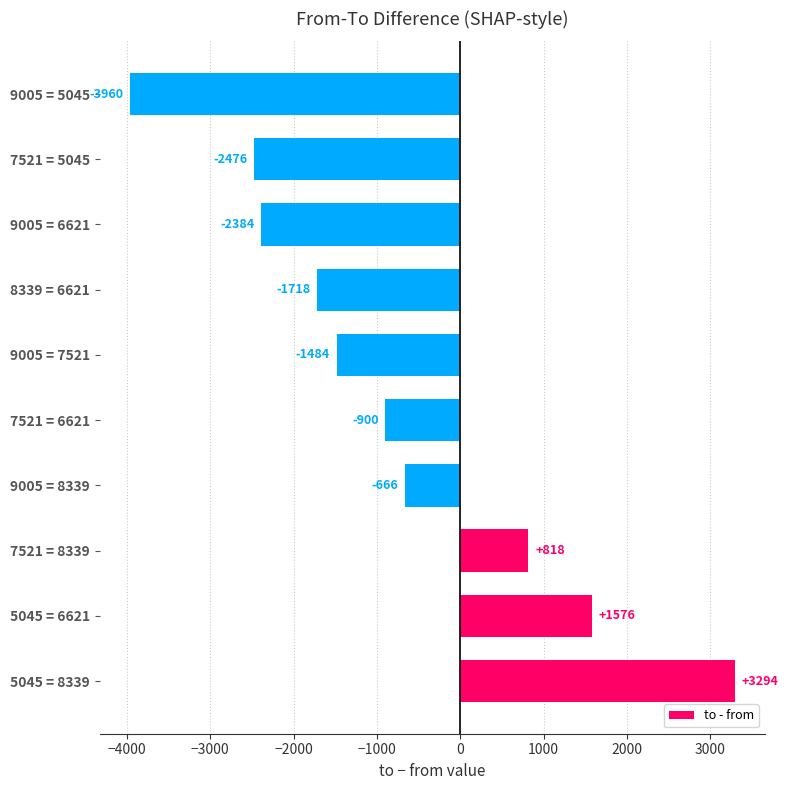

Which has a higher value, 8339 = 6621 or 5045 = 8339?

5045 = 8339